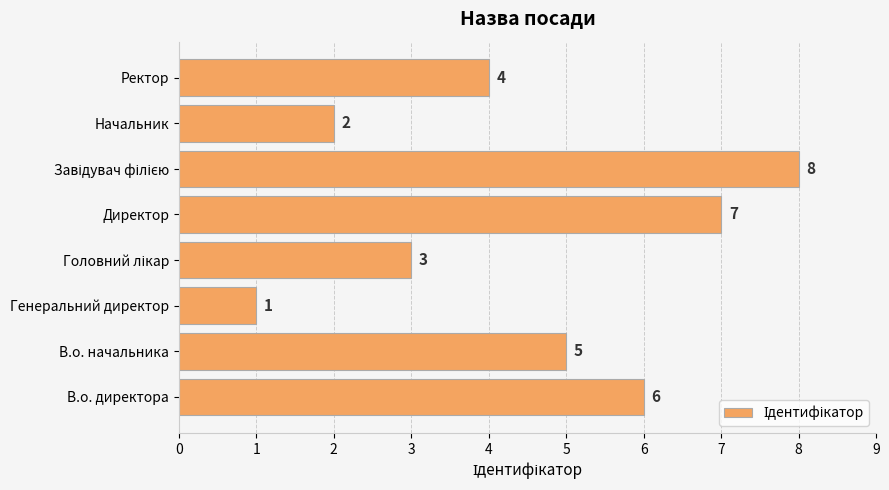

Count the values in the range 3 to 7.

5